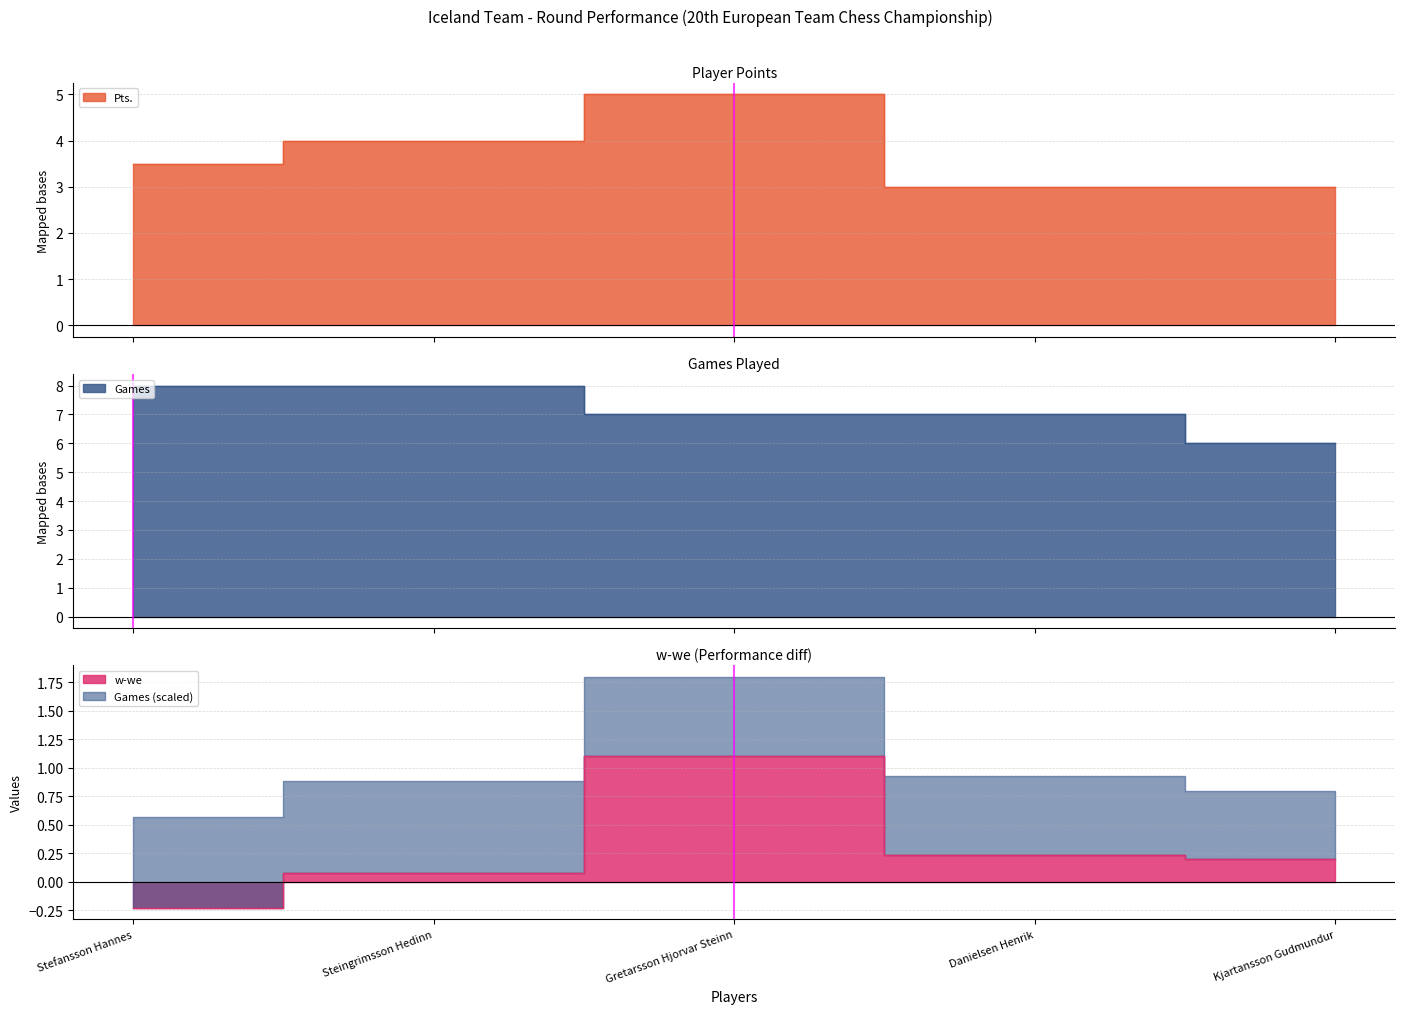

What is the maximum value for Games?

8.0